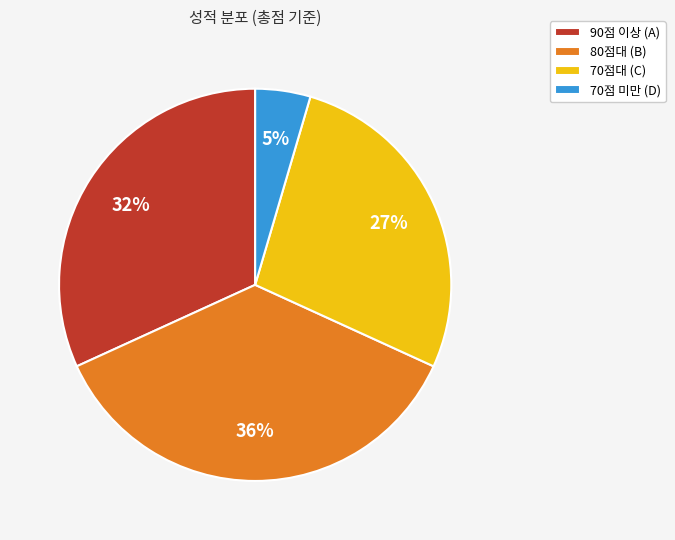

Between 90점 이상 (A) and 70점 미만 (D), which is larger?

90점 이상 (A)